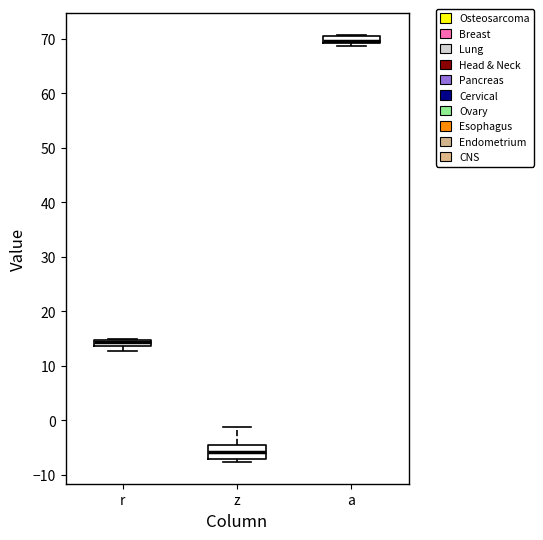

Which box is the tallest, from its lower edge to its upper edge?

z